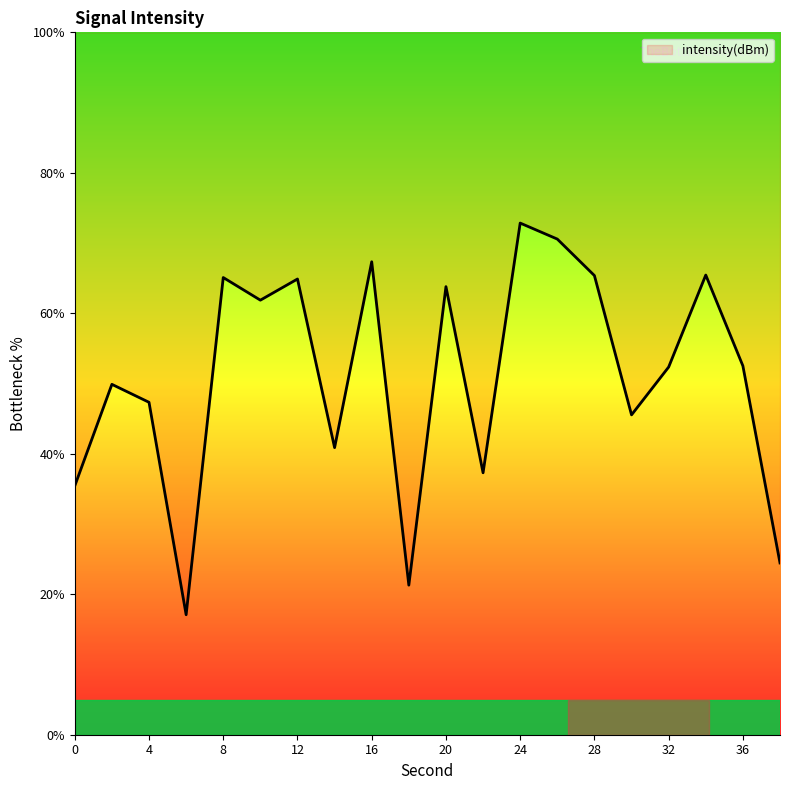

Is it true that the value at 20 is 63.8?

True